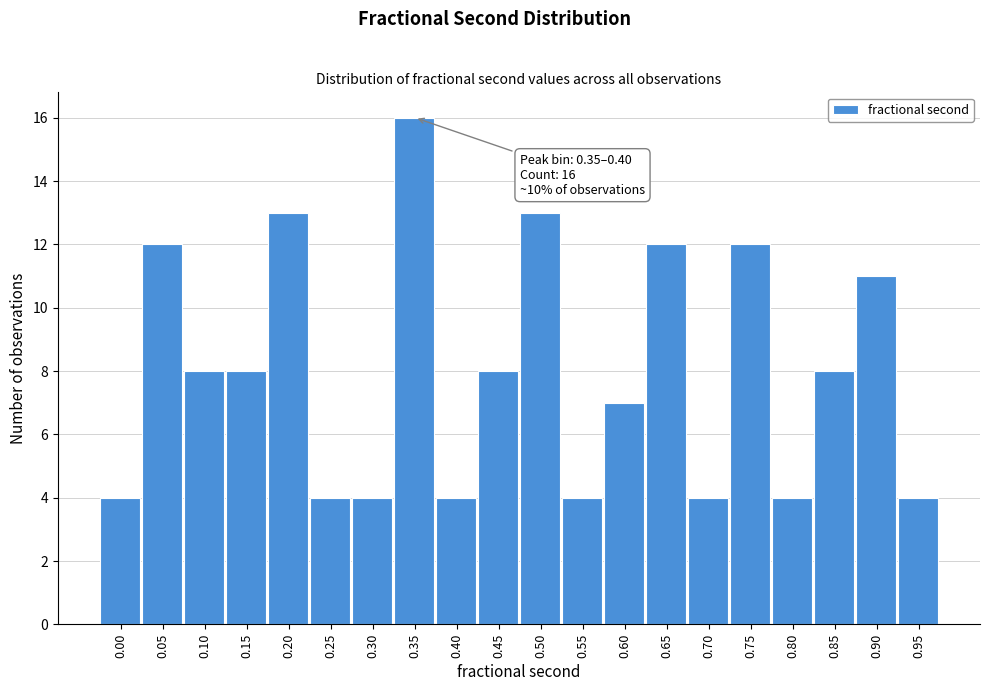

Reading left to right, what are all the values shown in this chart?

0.00=4	0.05=12	0.10=8	0.15=8	0.20=13	0.25=4	0.30=4	0.35=16	0.40=4	0.45=8	0.50=13	0.55=4	0.60=7	0.65=12	0.70=4	0.75=12	0.80=4	0.85=8	0.90=11	0.95=4